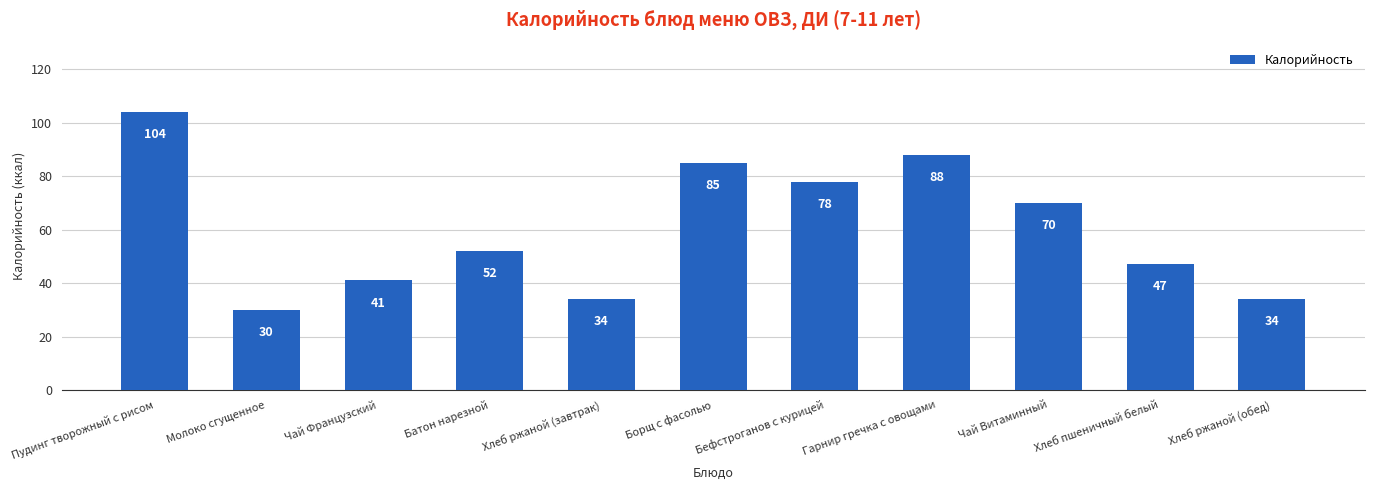

Reading left to right, extract all data points from this chart.

104	30	41	52	34	85	78	88	70	47	34